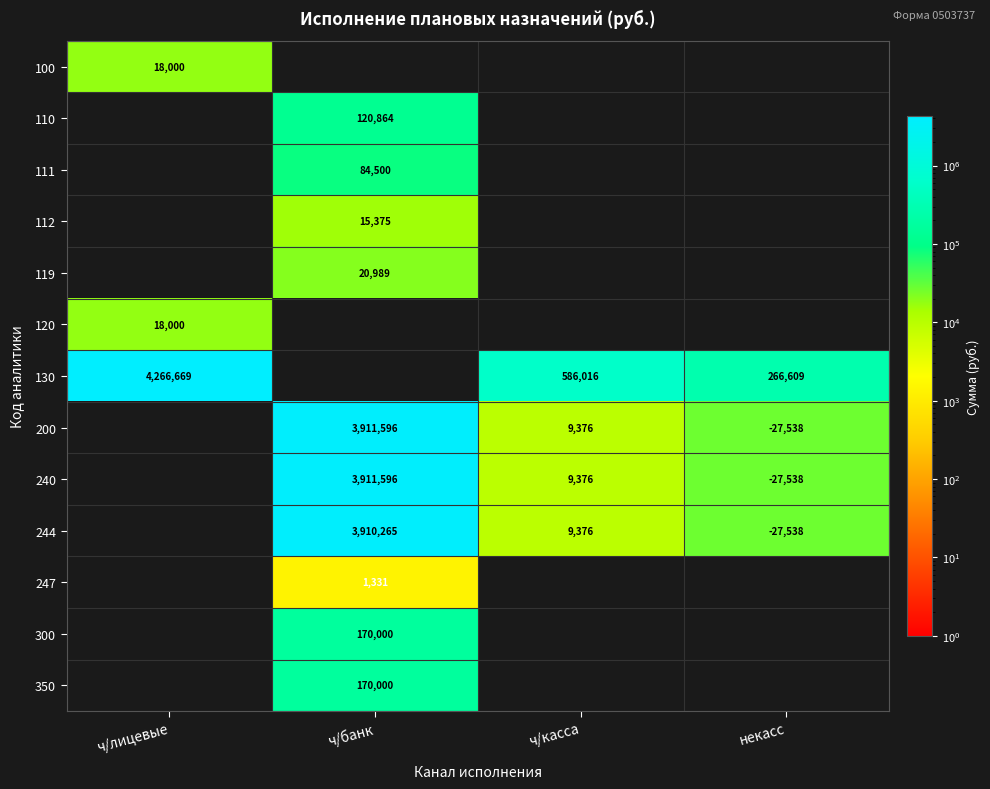

The 244 series shows 13877 at ч/касса. True or false?

False